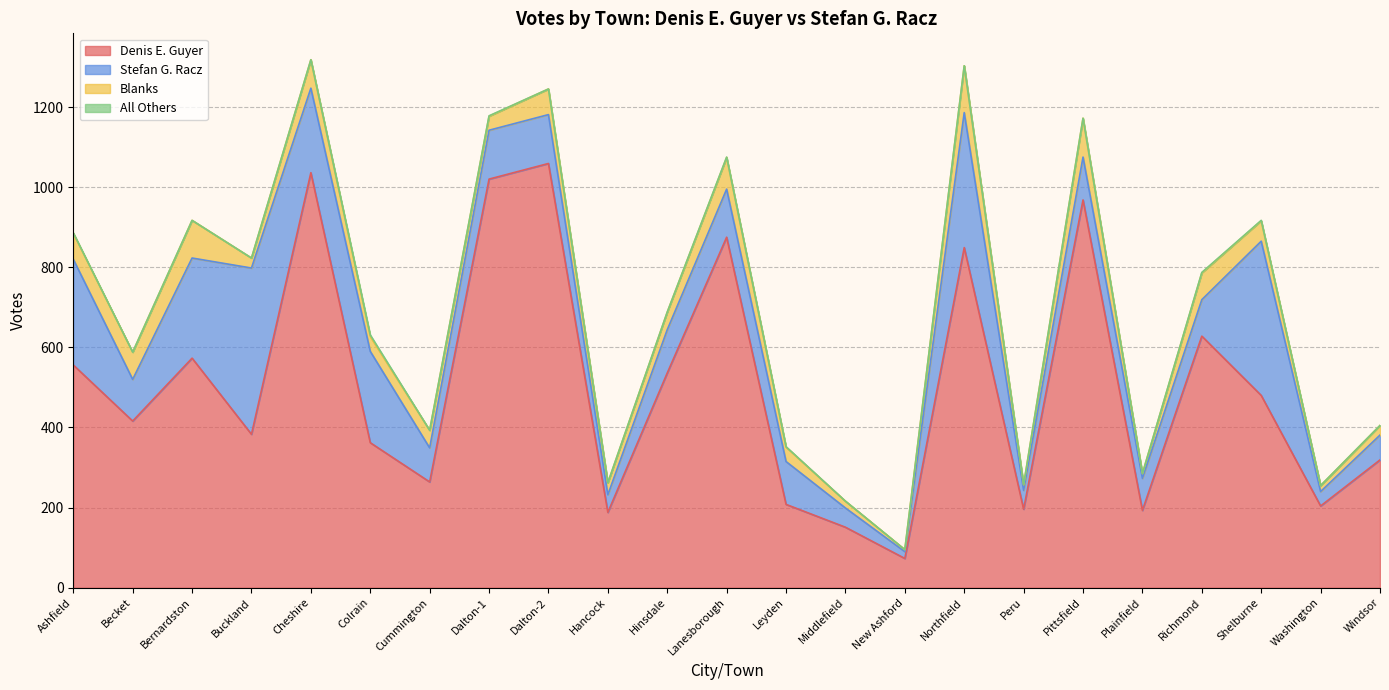

How many interior local valleys does the Denis E. Guyer series have?

8